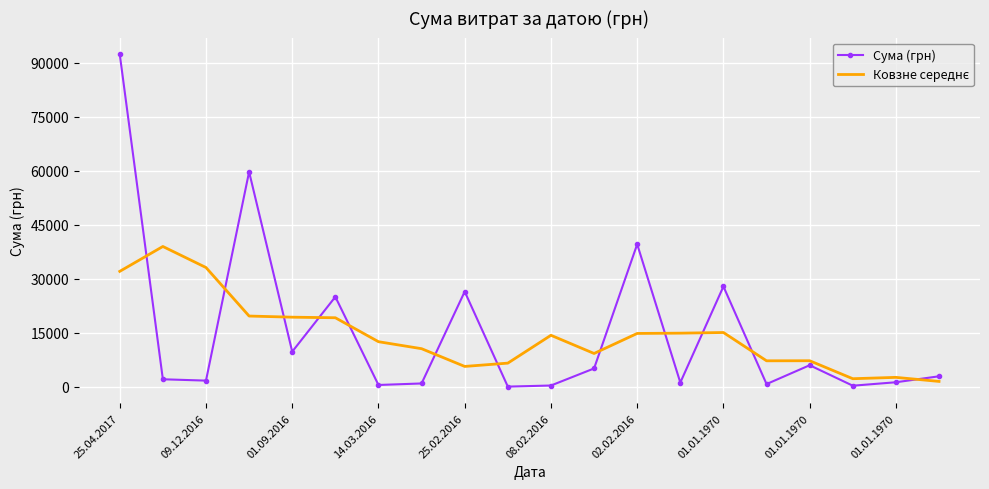

Which series has the largest range (max minus min)?

Сума (грн)